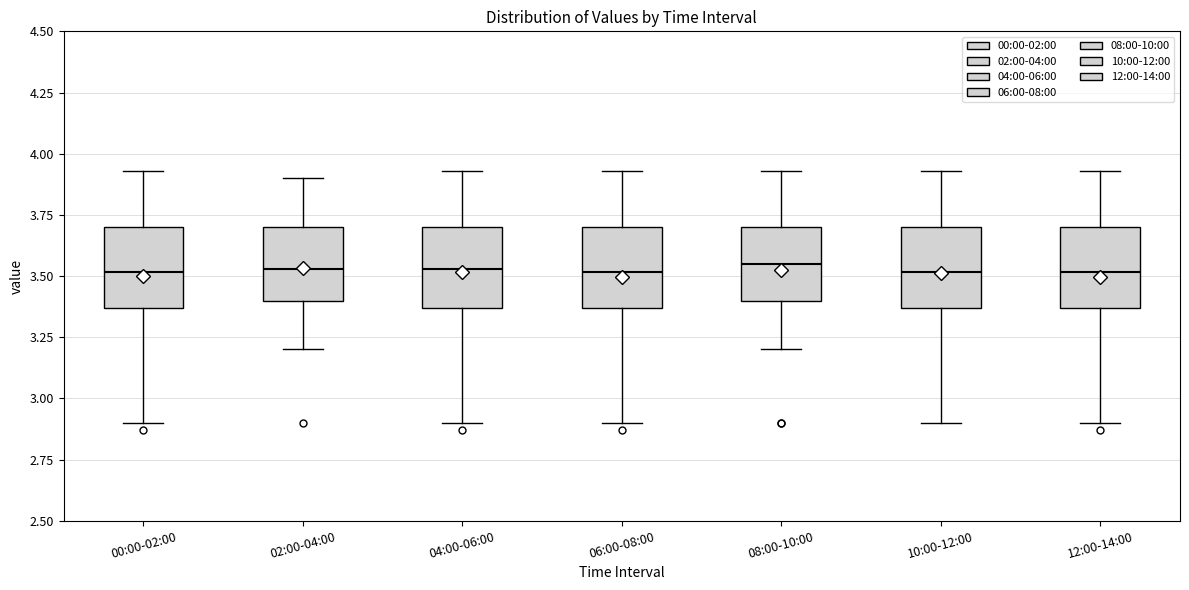

Reading left to right, transcribe this box plot: for each box, give where its median line is, the range the box spans, and where its two whiskers end, as read against the y-axis. The values are not printed on the chart, so give them approximately, as read against the axis.

00:00-02:00: median 3.50, box 3.35 to 3.70, whiskers 2.90 to 3.95
02:00-04:00: median 3.55, box 3.40 to 3.70, whiskers 3.20 to 3.90
04:00-06:00: median 3.55, box 3.35 to 3.70, whiskers 2.90 to 3.95
06:00-08:00: median 3.50, box 3.35 to 3.70, whiskers 2.90 to 3.95
08:00-10:00: median 3.55, box 3.40 to 3.70, whiskers 3.20 to 3.95
10:00-12:00: median 3.50, box 3.35 to 3.70, whiskers 2.90 to 3.95
12:00-14:00: median 3.50, box 3.35 to 3.70, whiskers 2.90 to 3.95